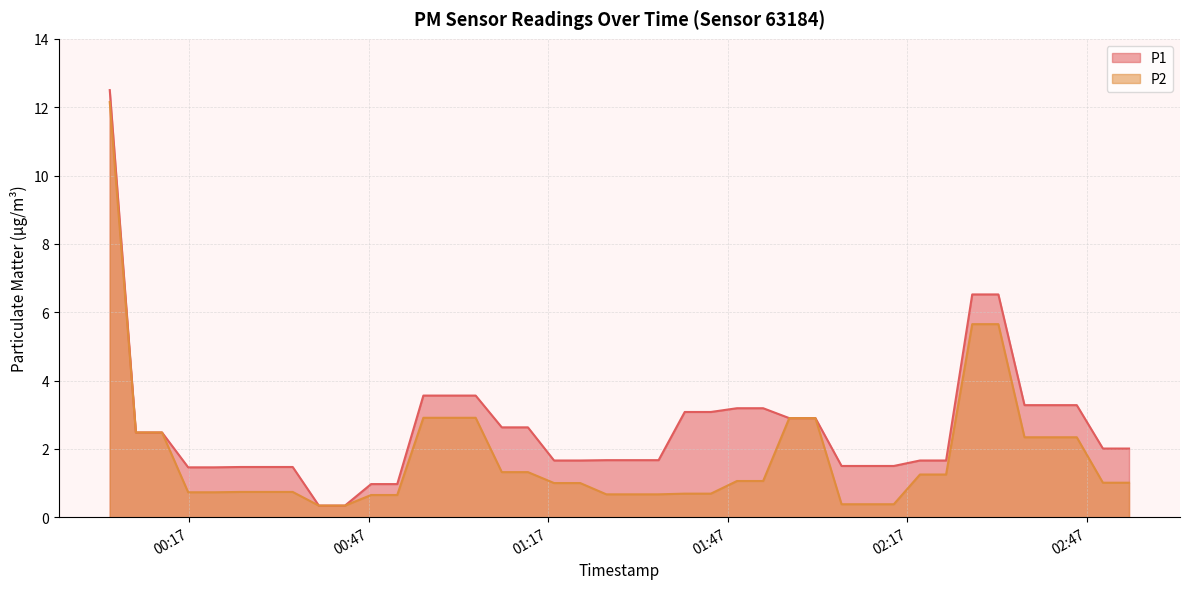

At how many categories does at least one series exceed 6?

3